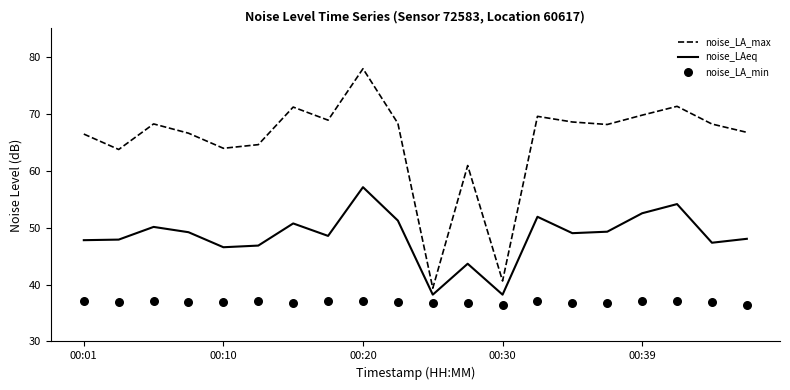

Is it true that noise_LAeq equals 52.5 at 00:39?

True